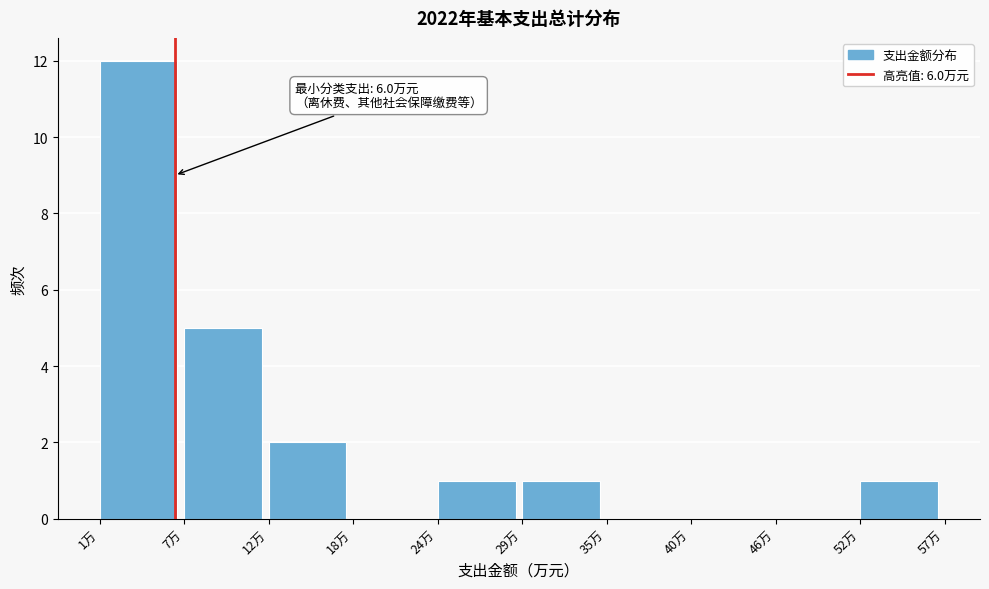

Which range on the x-axis has the tallest bar?

1 to 7